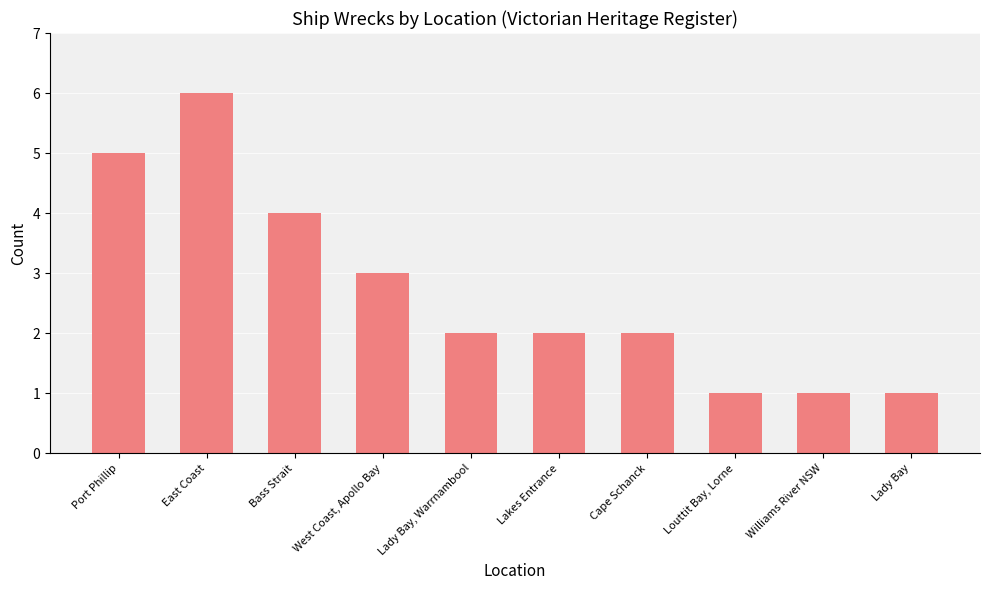

What position from the right is Lady Bay?

1